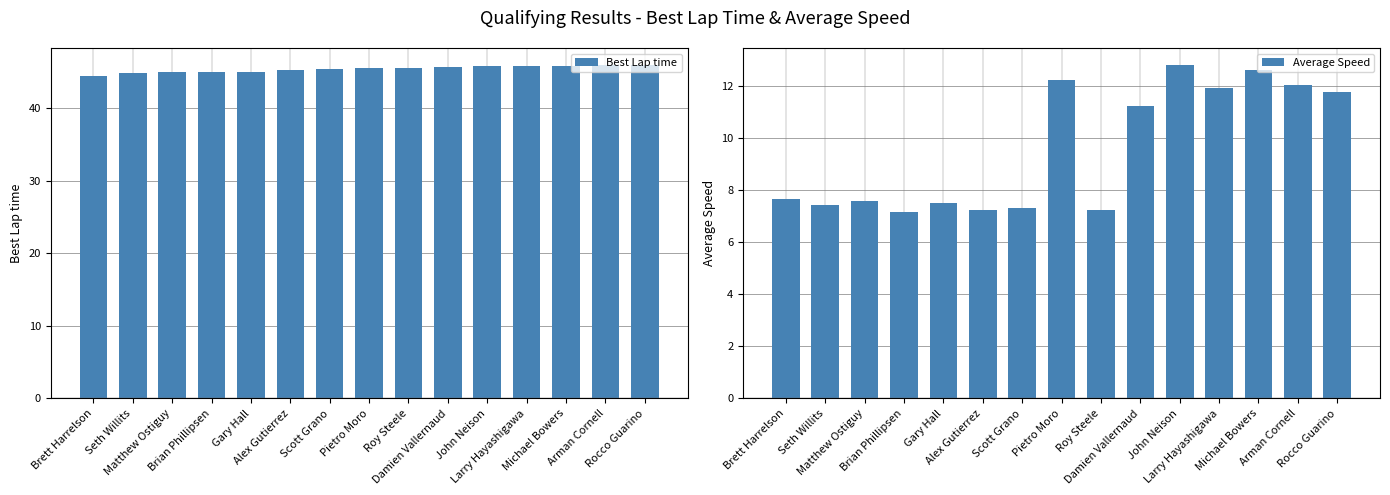

Count the number of categories in the chart.

15